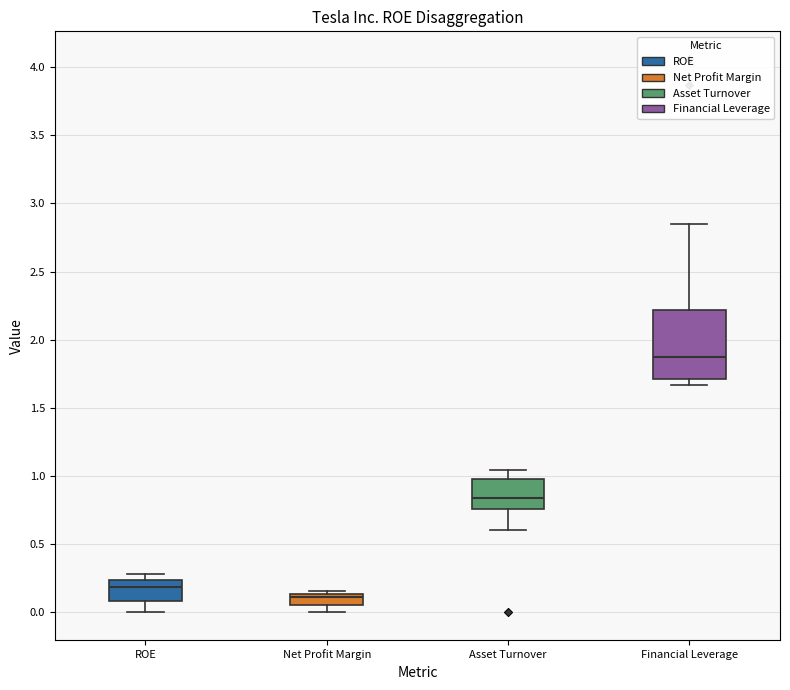

Which box is the tallest, from its lower edge to its upper edge?

Financial Leverage